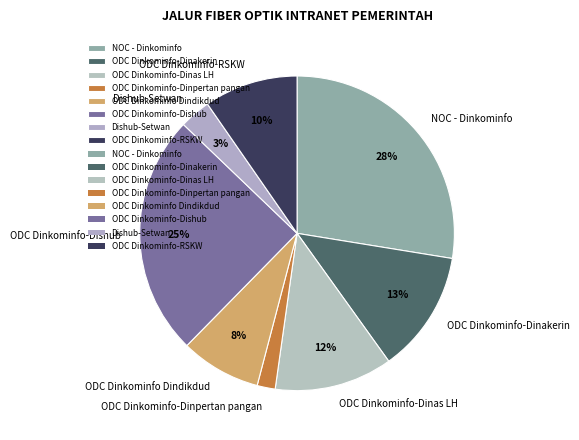

Which has a higher value, ODC Dinkominfo-Dishub or ODC Dinkominfo-Dinakerin?

ODC Dinkominfo-Dishub